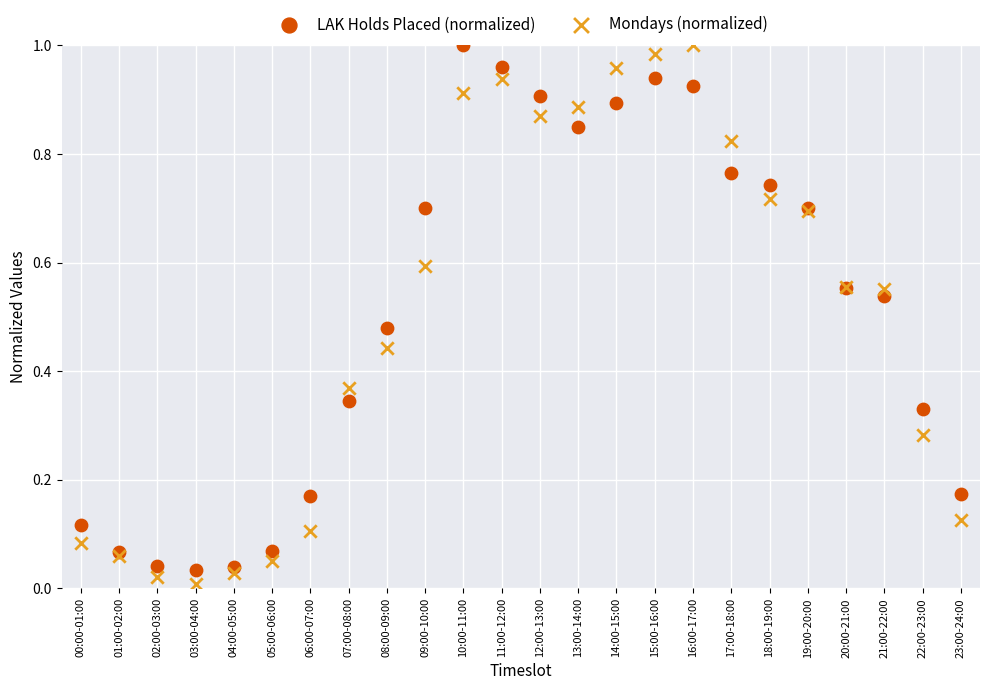

Which series has the largest Y range (max minus min)?

Mondays (normalized)